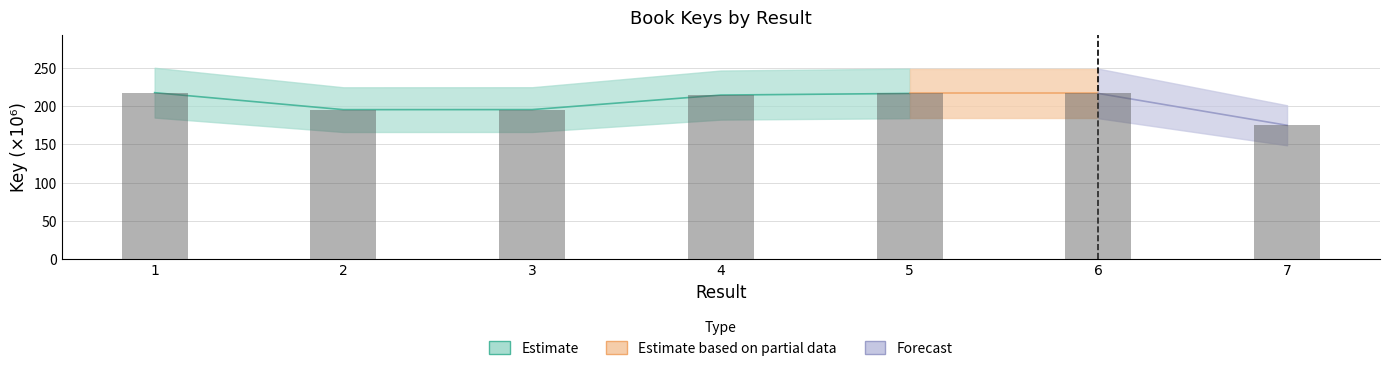

What is the value of the 7th bar from the left?

175.2